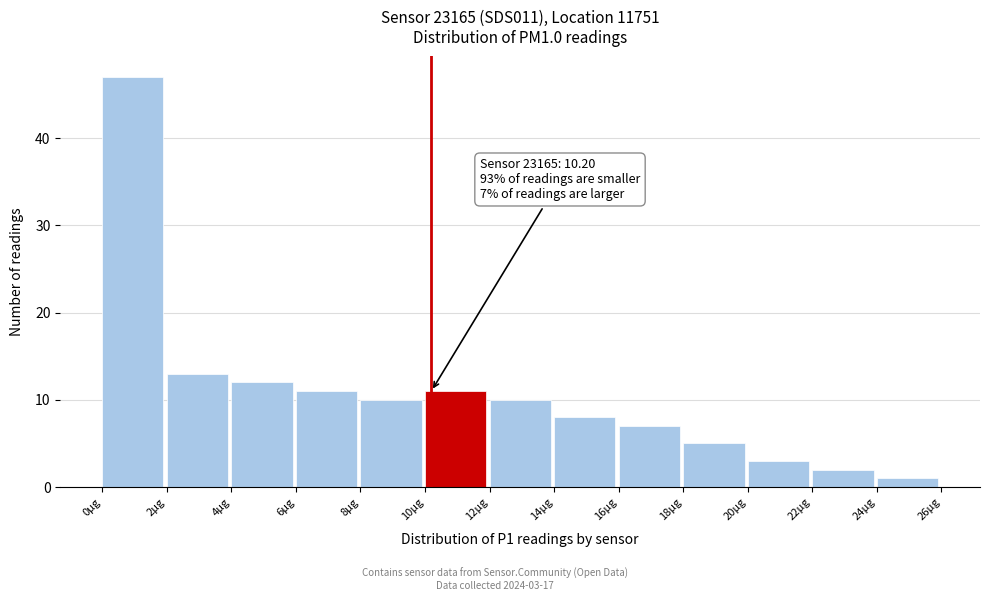

Which range on the x-axis has the tallest bar?

0 to 2